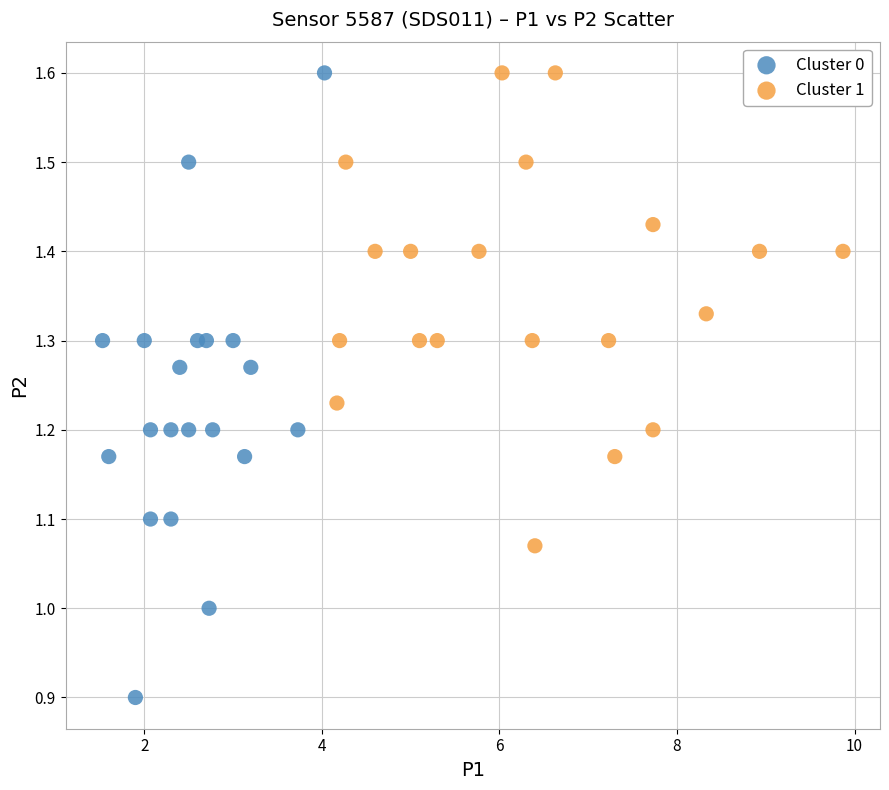

Which series reaches the minimum Y coordinate?

Cluster 0